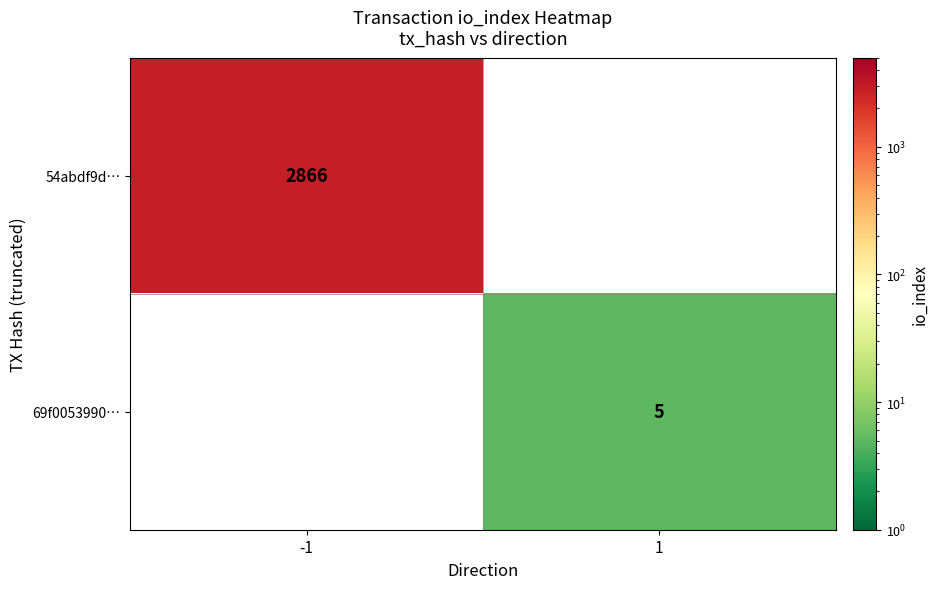

The 69f0053990… series shows 5 at 1. True or false?

True